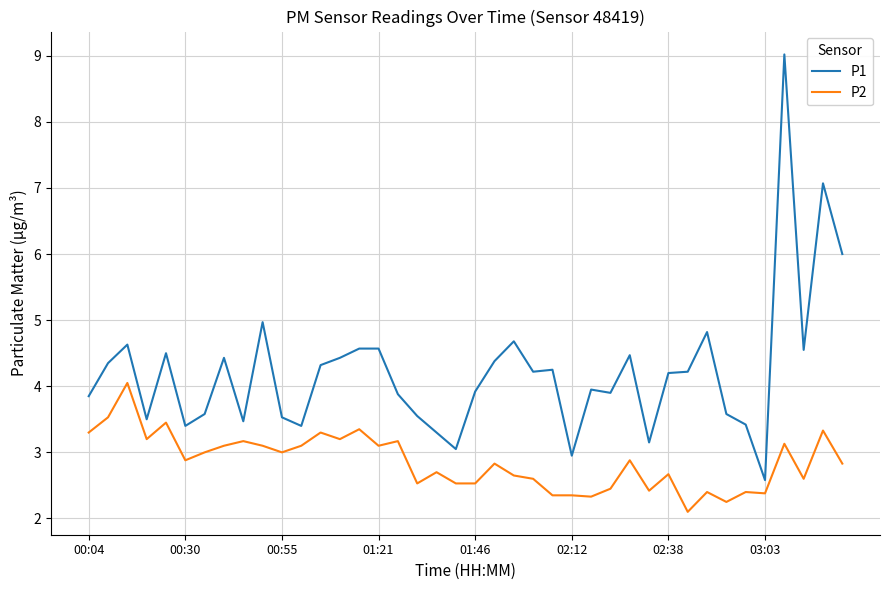

List the series in order of their overall mean, lowest first.

P2, P1